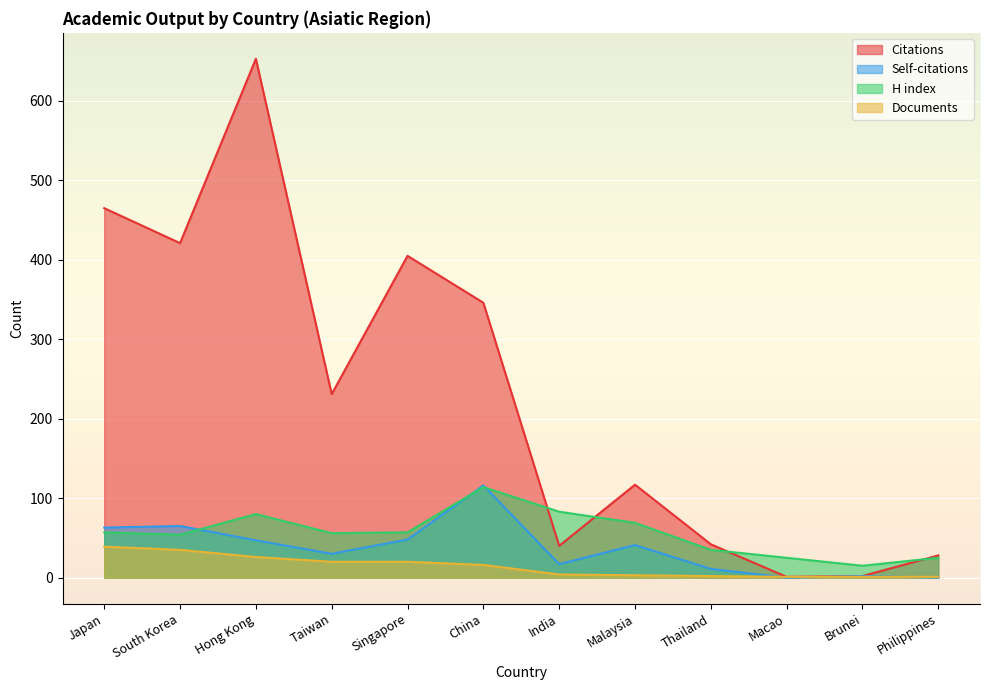

What is the average value of the Self-citations series?

37